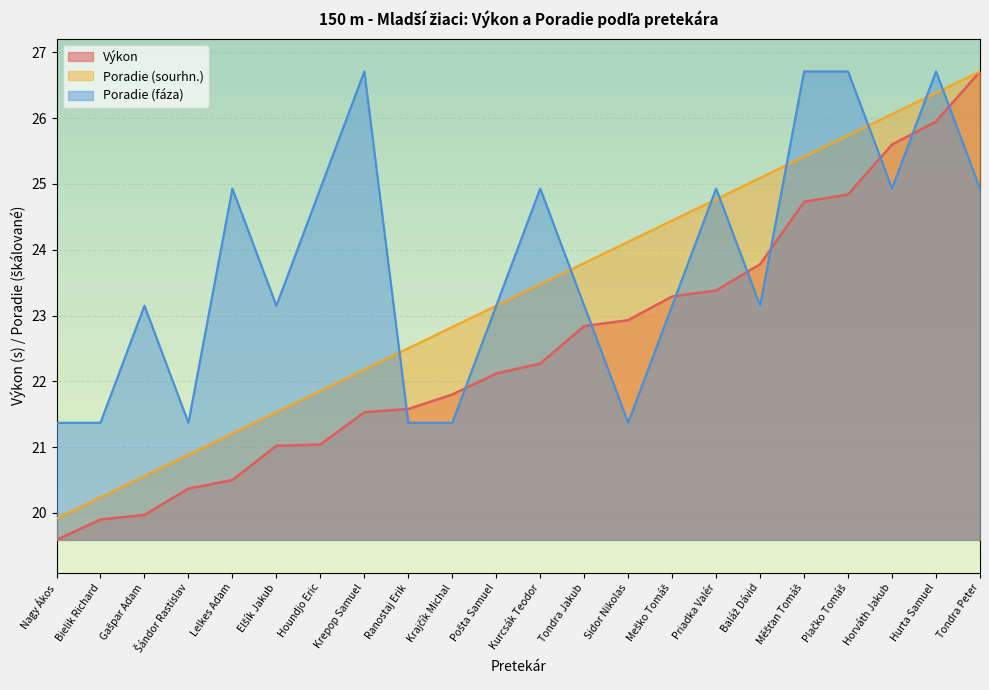

How many distinct data groups are displayed?

3